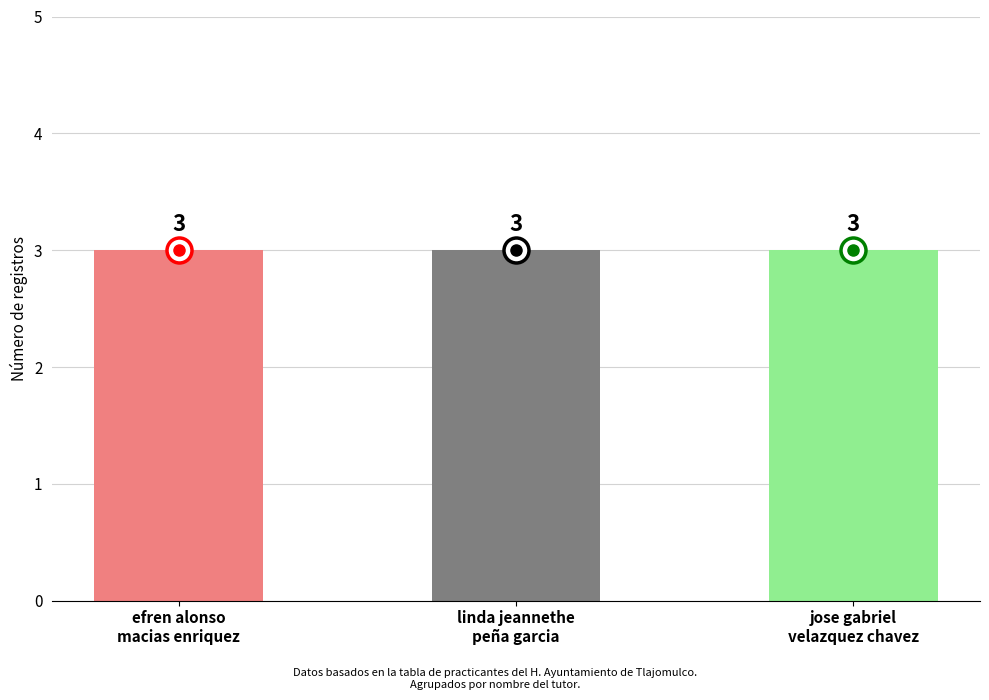

What is the ratio of the value at linda jeannethe peña garcia to the value at jose gabriel velazquez chavez?

1.0